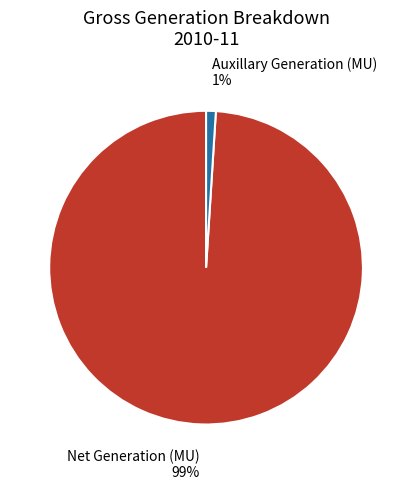

Does any single category account for the majority?

Yes